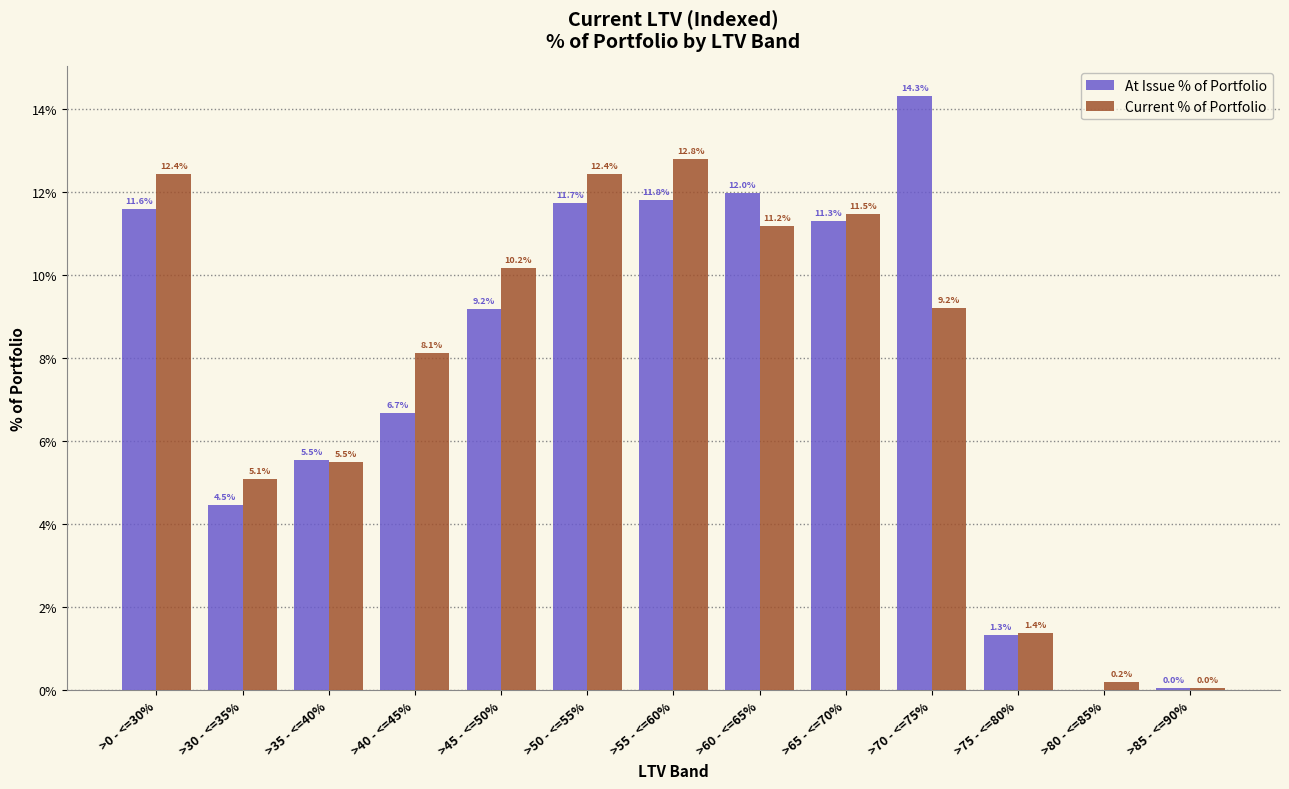

Where is Current % of Portfolio nearest to the value 6?

>35 - <=40%